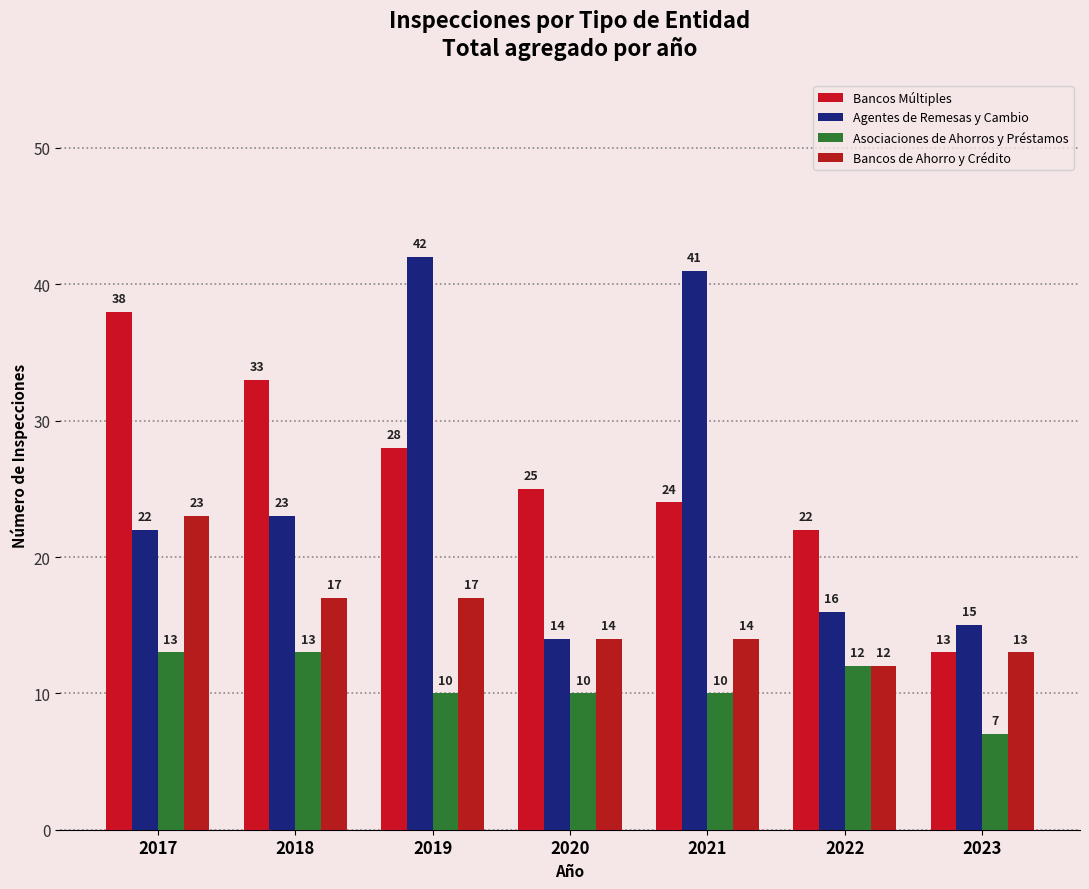

Reading left to right, transcribe all the data shown in this chart.

Bancos Múltiples: 2017=38	2018=33	2019=28	2020=25	2021=24	2022=22	2023=13
Agentes de Remesas y Cambio: 2017=22	2018=23	2019=42	2020=14	2021=41	2022=16	2023=15
Asociaciones de Ahorros y Préstamos: 2017=13	2018=13	2019=10	2020=10	2021=10	2022=12	2023=7
Bancos de Ahorro y Crédito: 2017=23	2018=17	2019=17	2020=14	2021=14	2022=12	2023=13